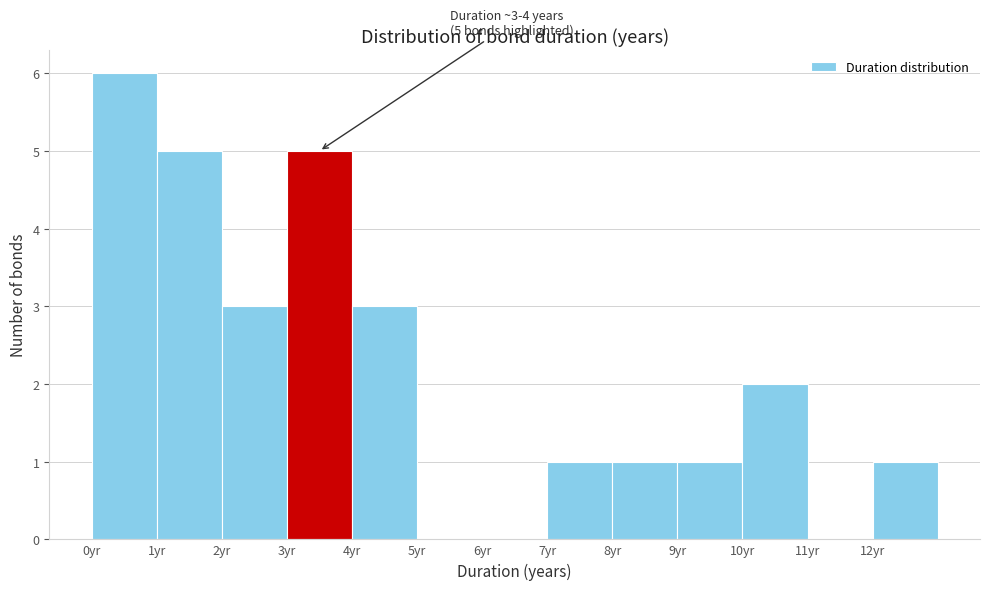

Which range on the x-axis has the tallest bar?

0 to 1